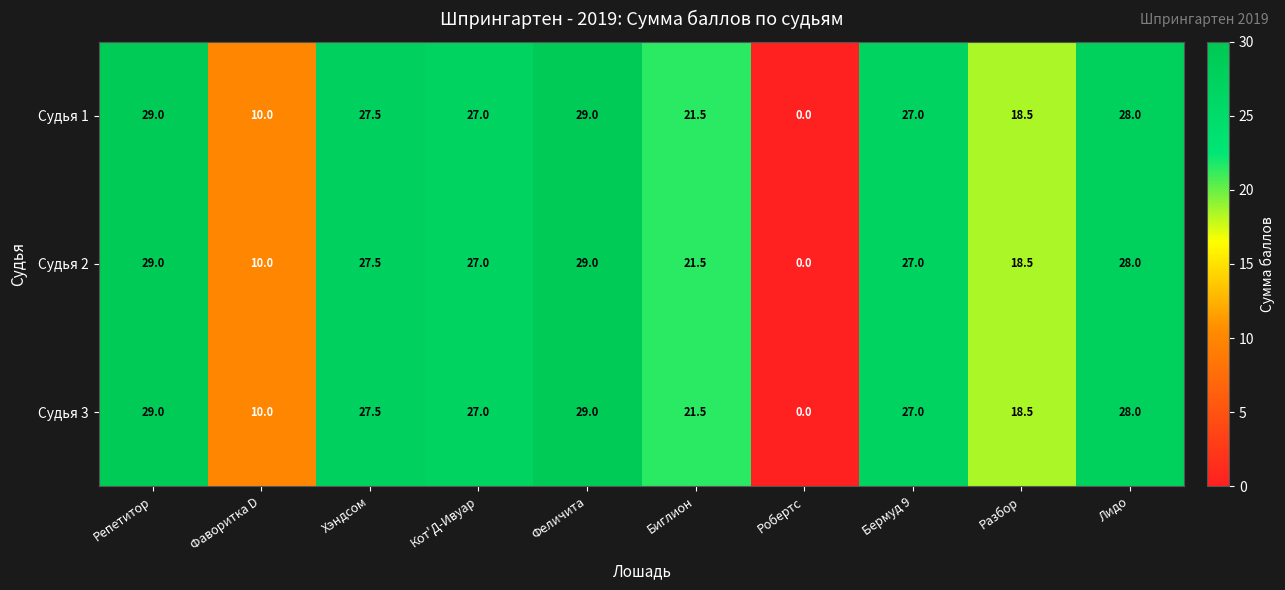

What is the difference between the maximum and minimum values in the Судья 2 series?

29.0